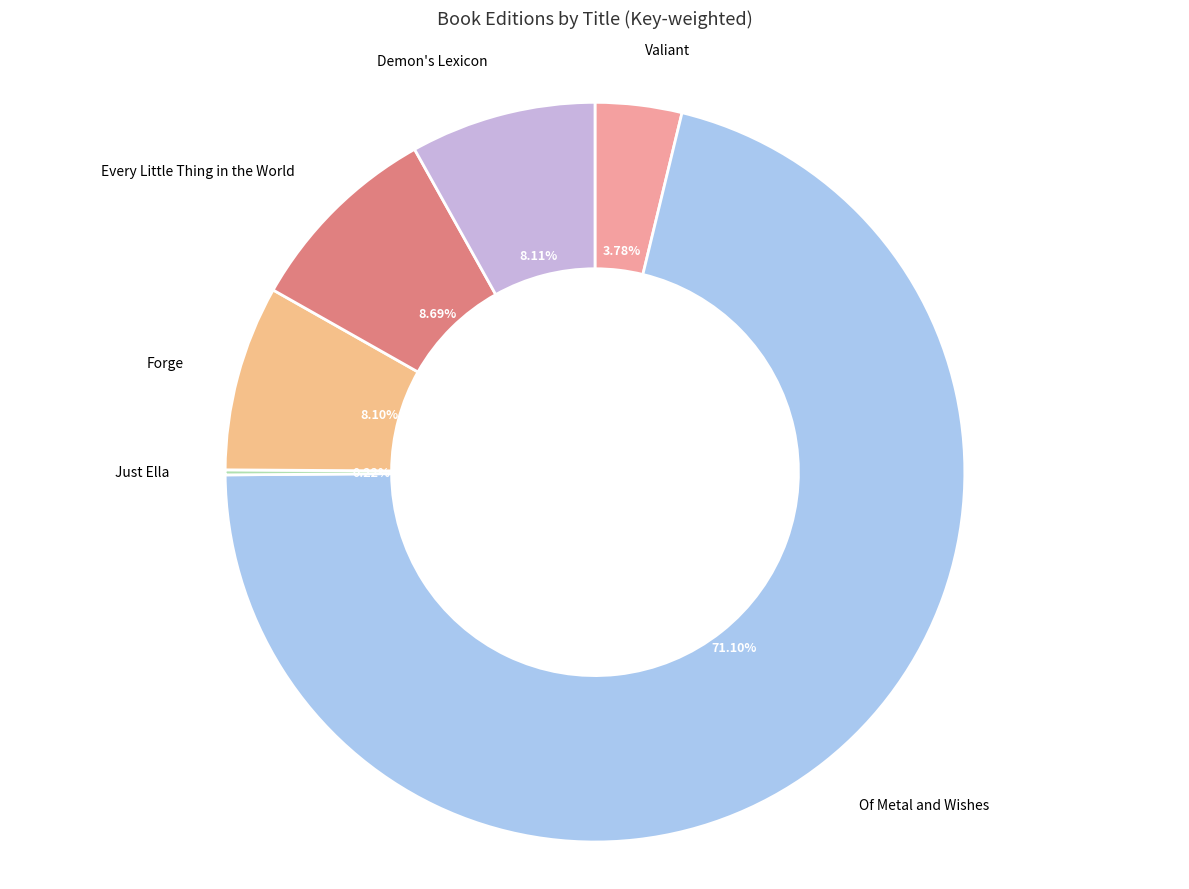

To the nearest percent, what is the difference between the largest and smallest slice percentages?

71%